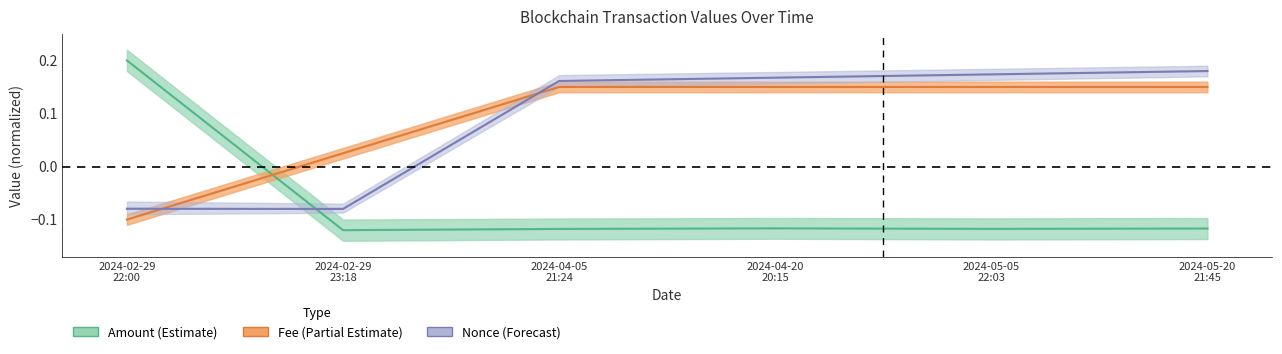

How many data points in Nonce (Forecast) are less than 0?

2